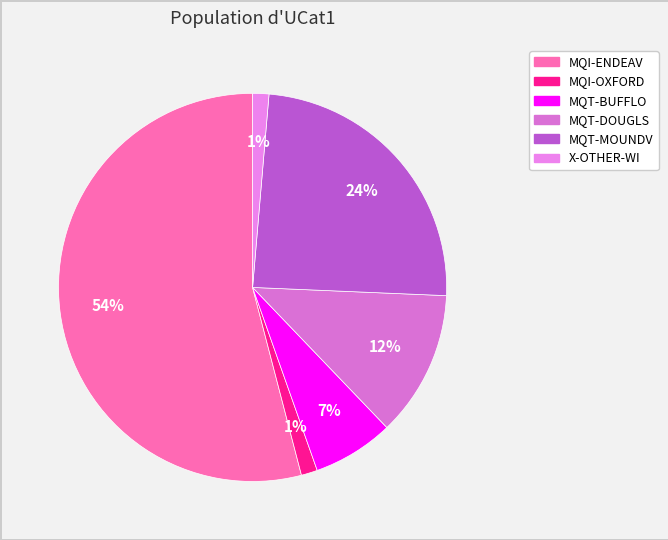

Which category accounts for the majority?

MQI-ENDEAV